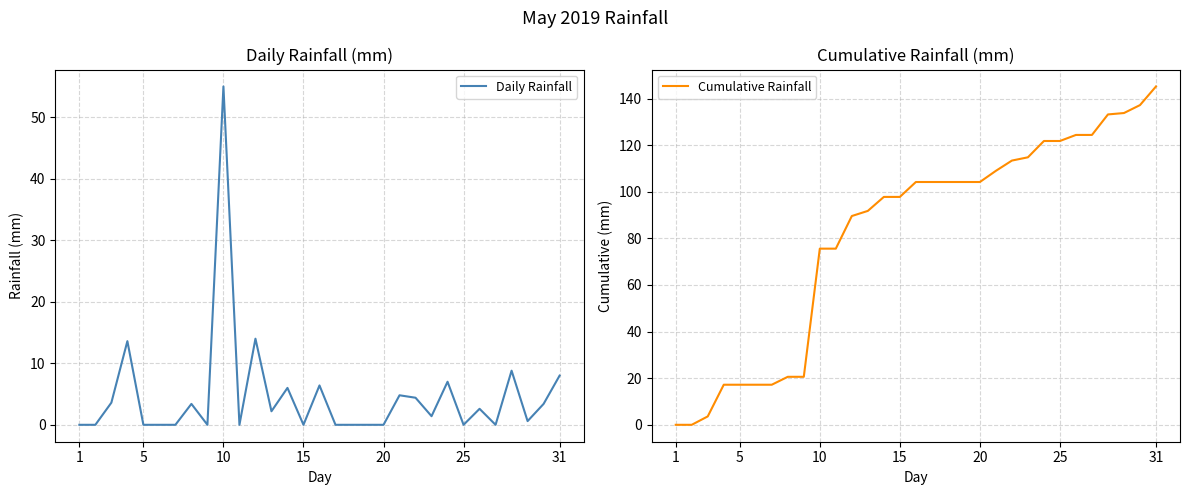

Is it true that Daily Rainfall equals 55.0 at 10?

True